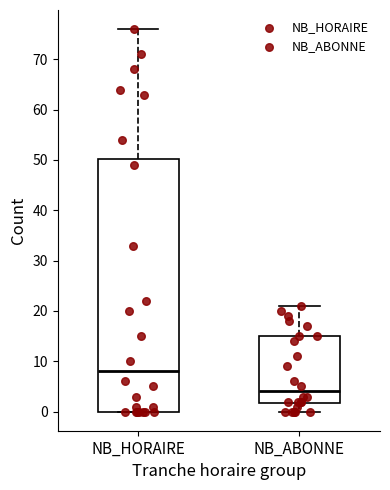

Where does the median line of the box for NB_HORAIRE sit on the y-axis? The values are not printed on the chart, so give them approximately, as read against the axis.

8